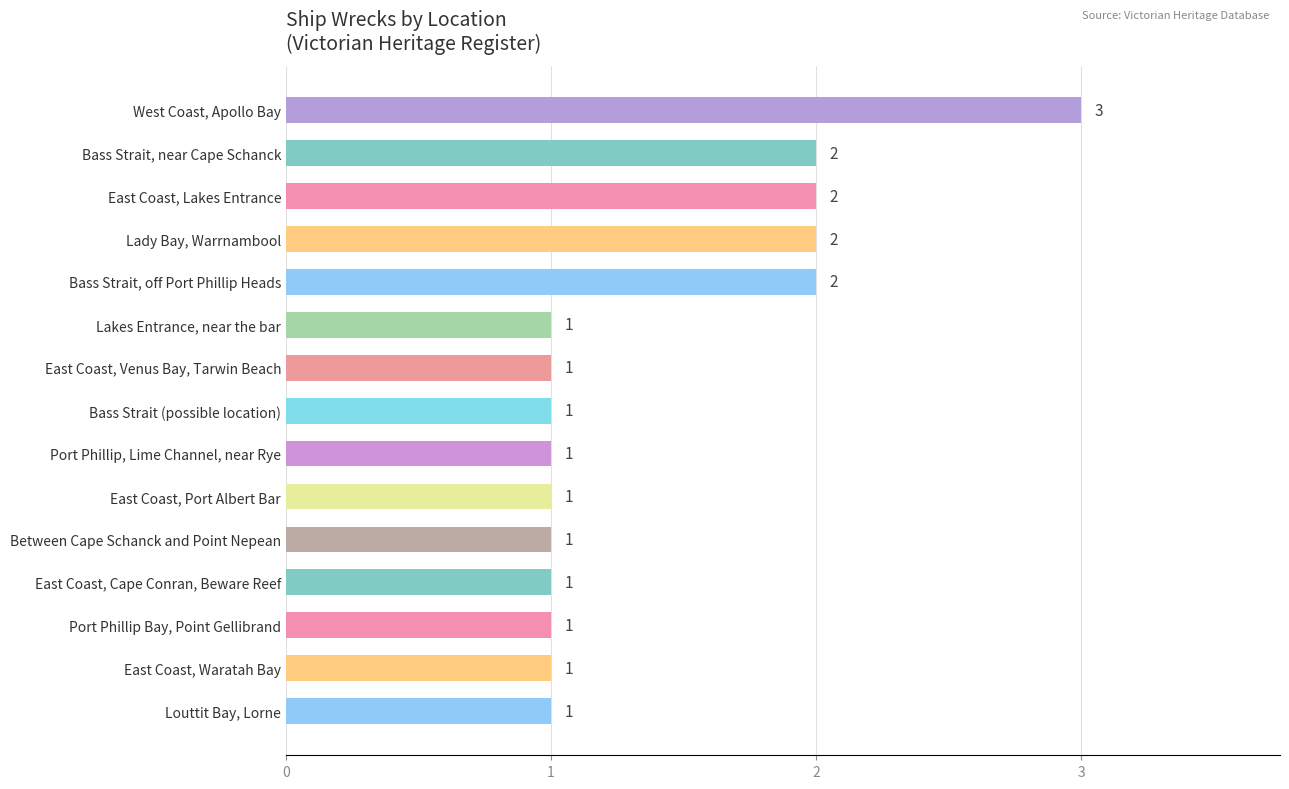

What position from the top is Bass Strait (possible location)?

8